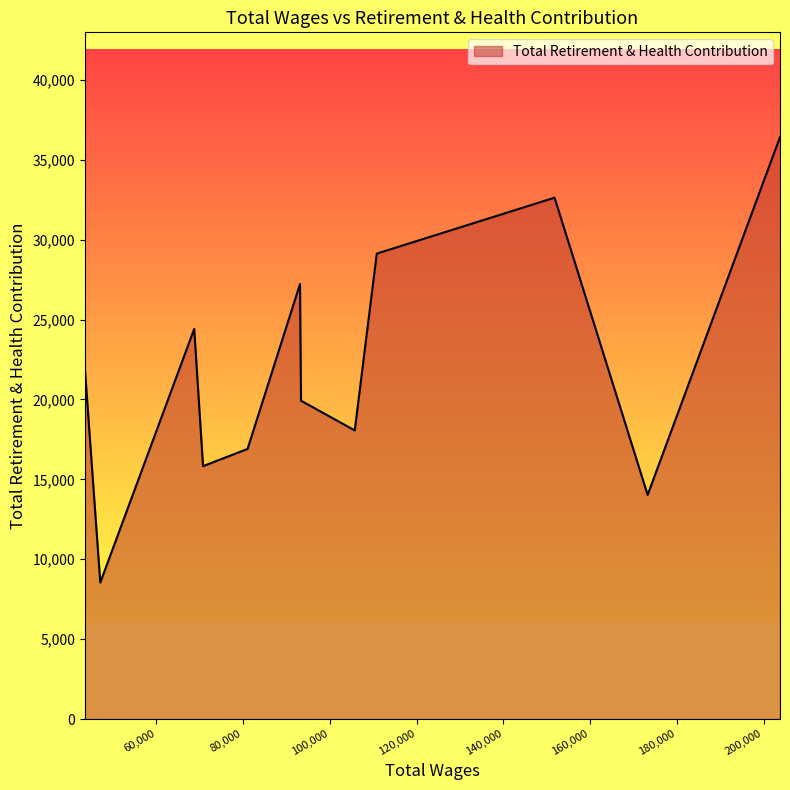

What is the maximum value shown in the chart?

36420